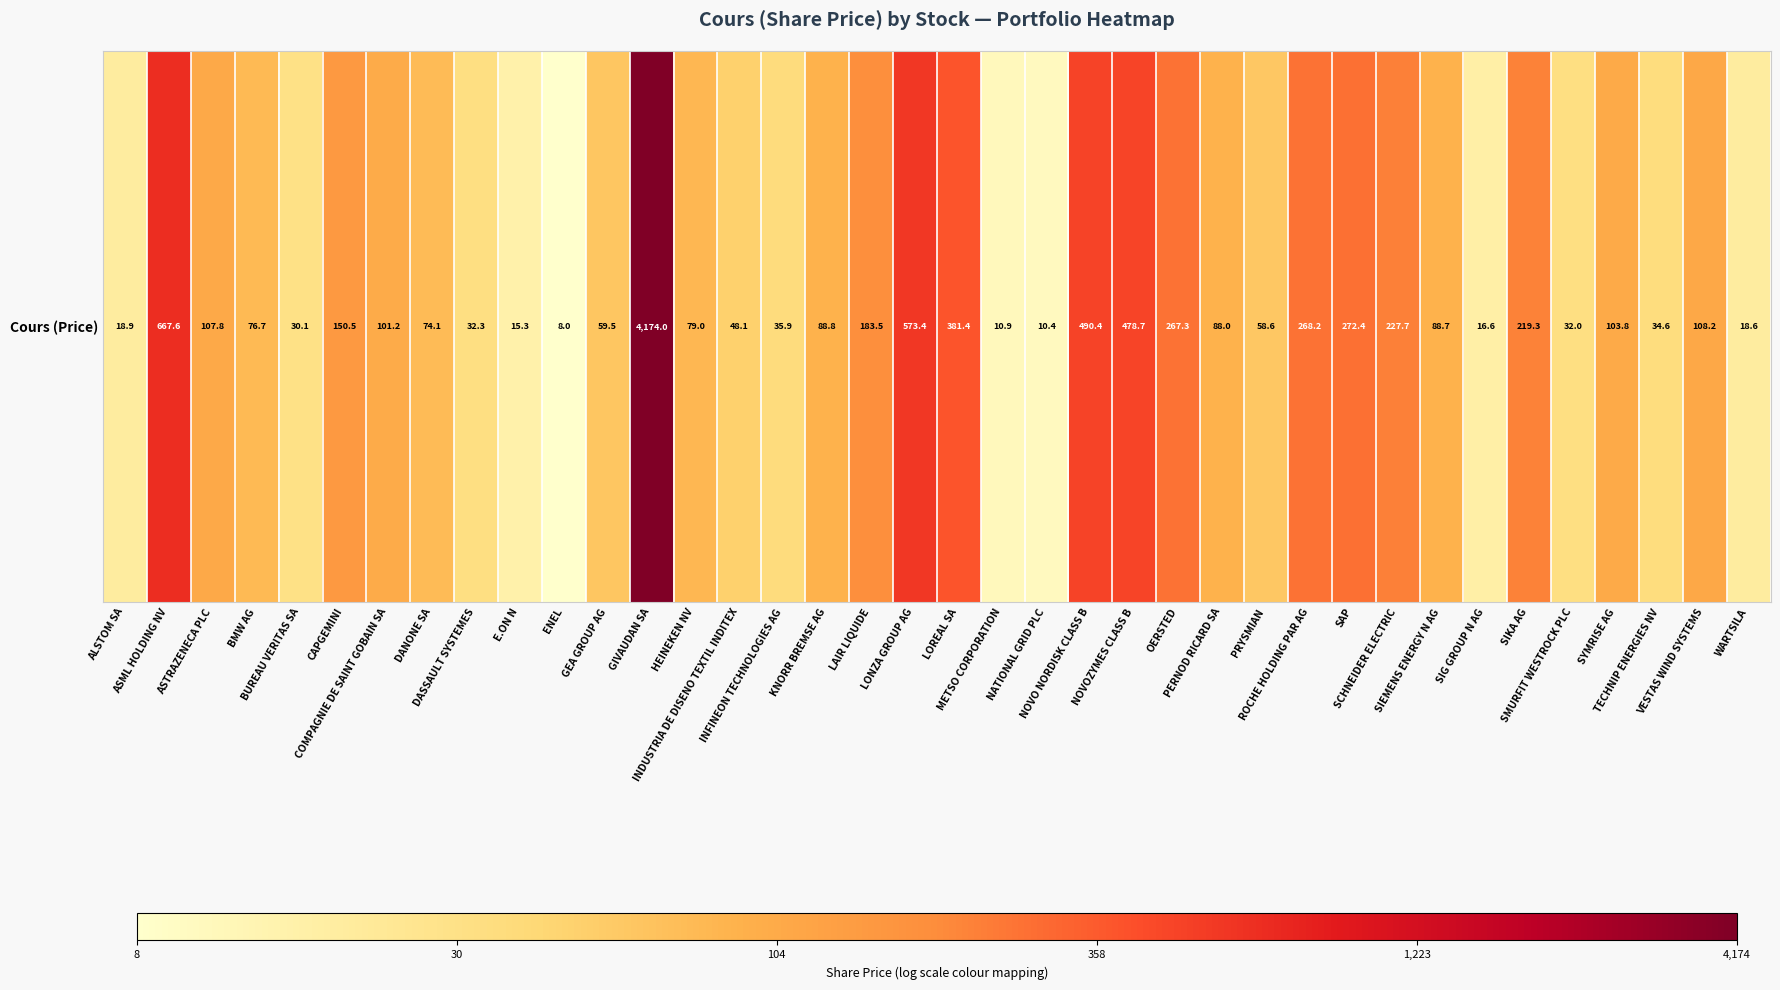

Between SIG GROUP N AG and PERNOD RICARD SA, which is larger?

PERNOD RICARD SA